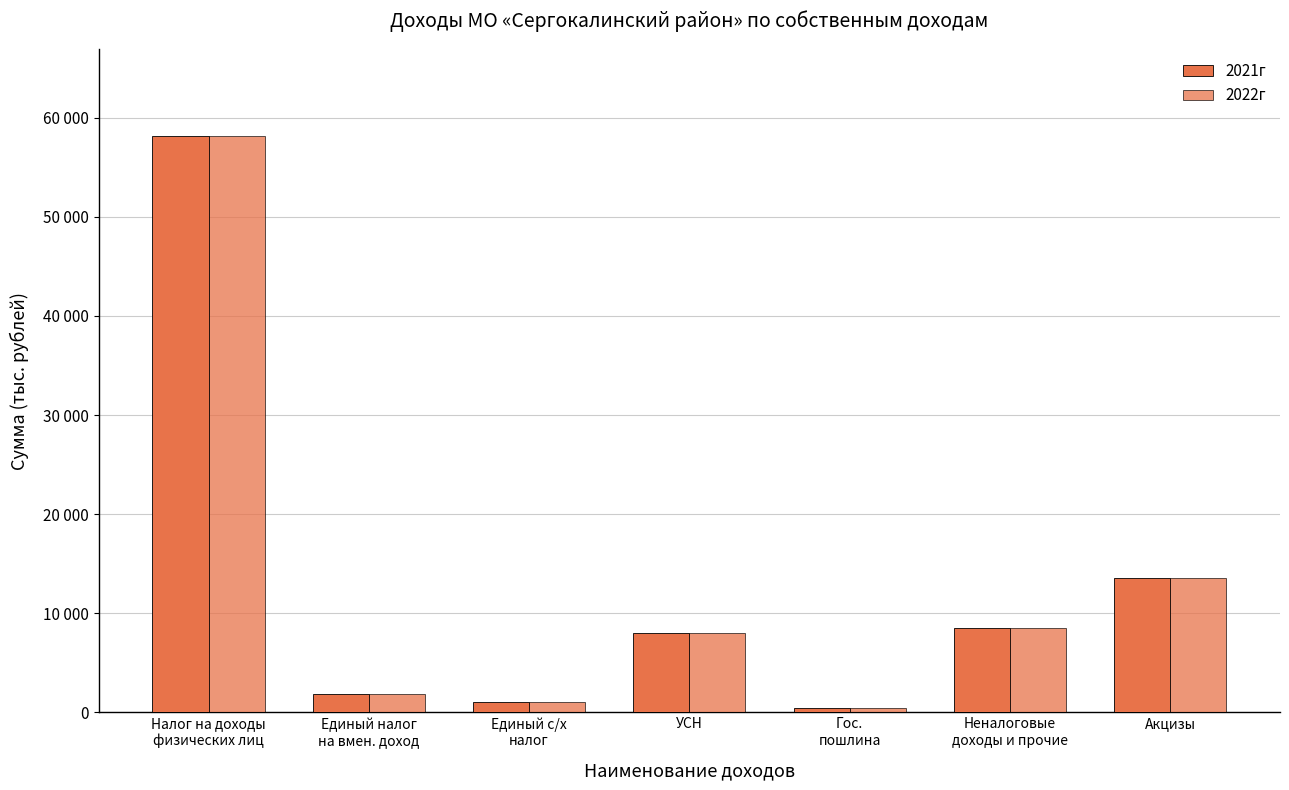

Reading left to right, transcribe all the data shown in this chart.

2021г: 58195	1841	1049	8000	454	8498	13523
2022г: 58195	1841	1049	8000	454	8498	13523